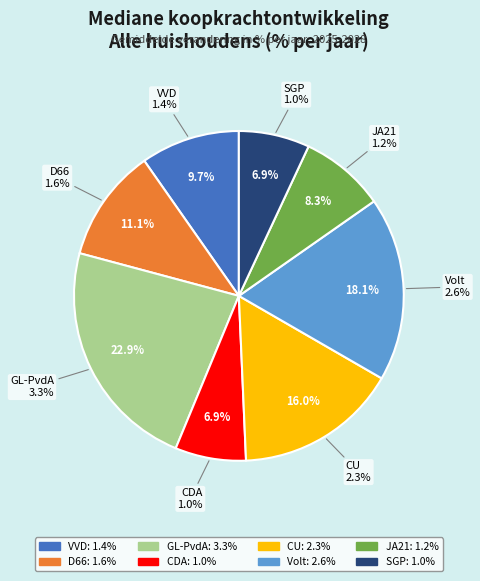

Is there a majority slice in this chart?

No